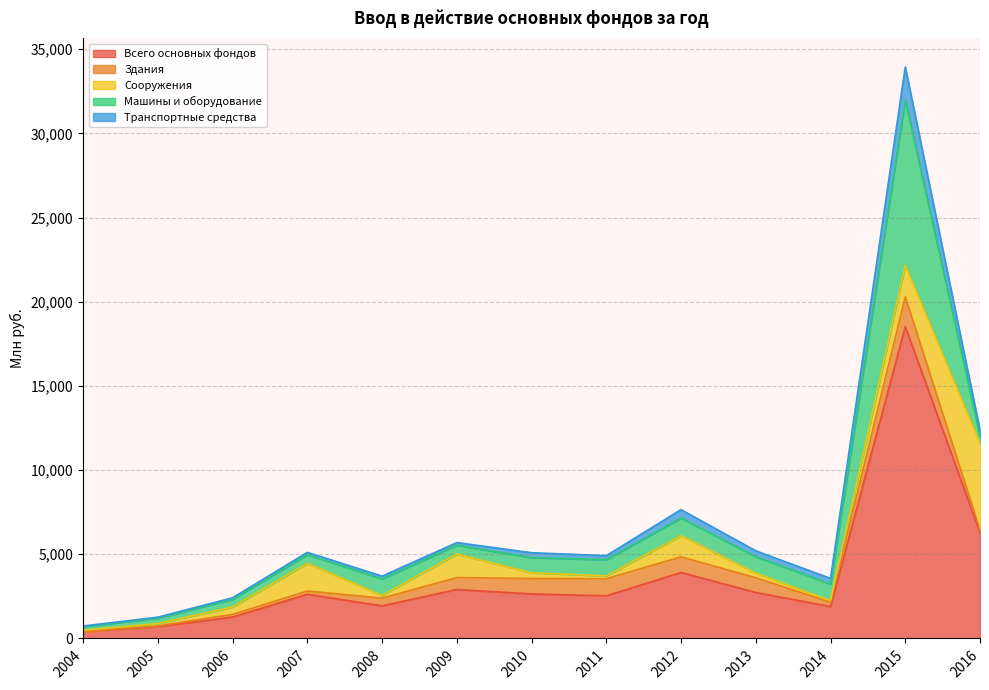

In Сооружения, how many points are lower than both neighbors (excluding endpoints)?

3